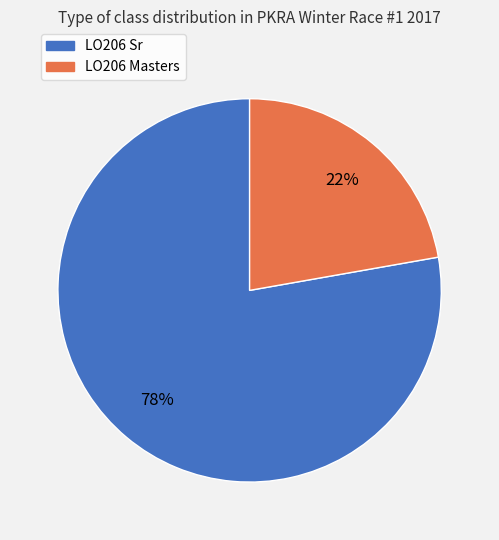

How many segments does this pie chart have?

2